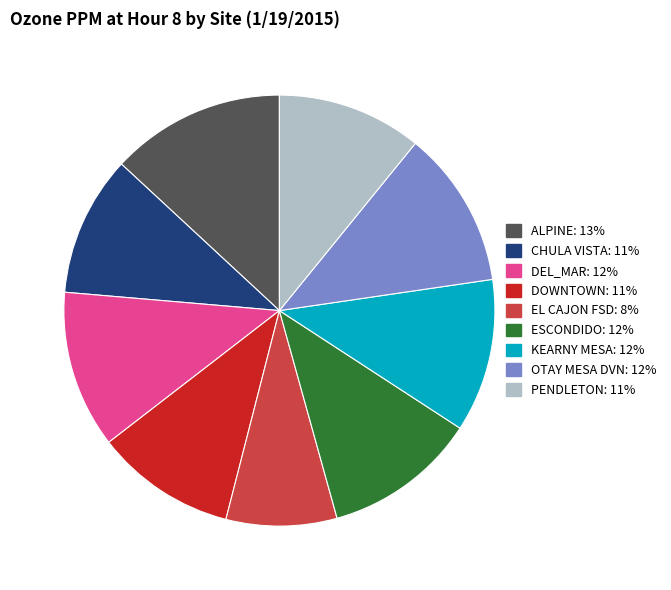

Is there a majority slice in this chart?

No